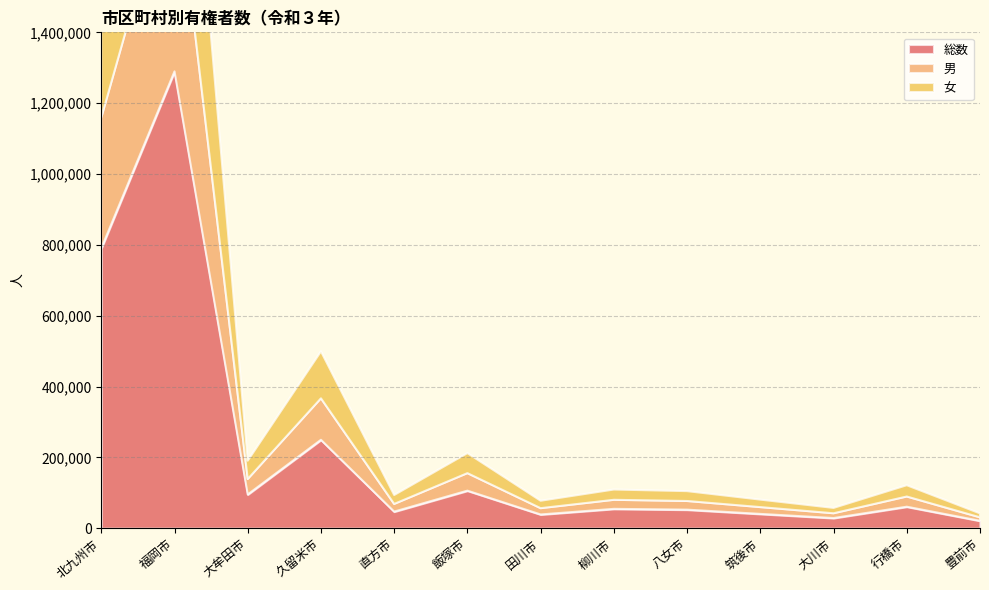

What is the sum of the 女 values at 直方市 and 久留米市?

157762